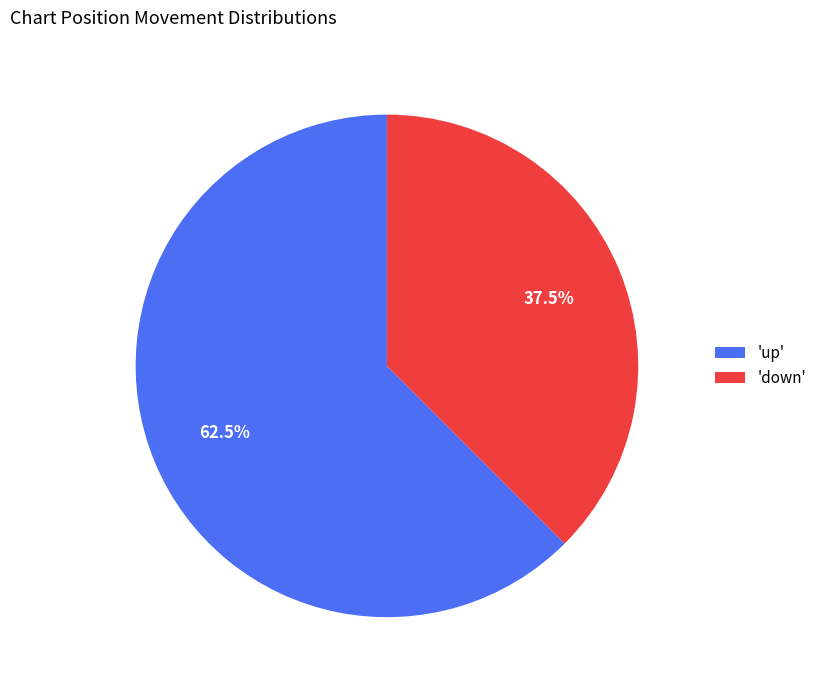

Is the sum of 'up' and 'down' greater than half?

Yes